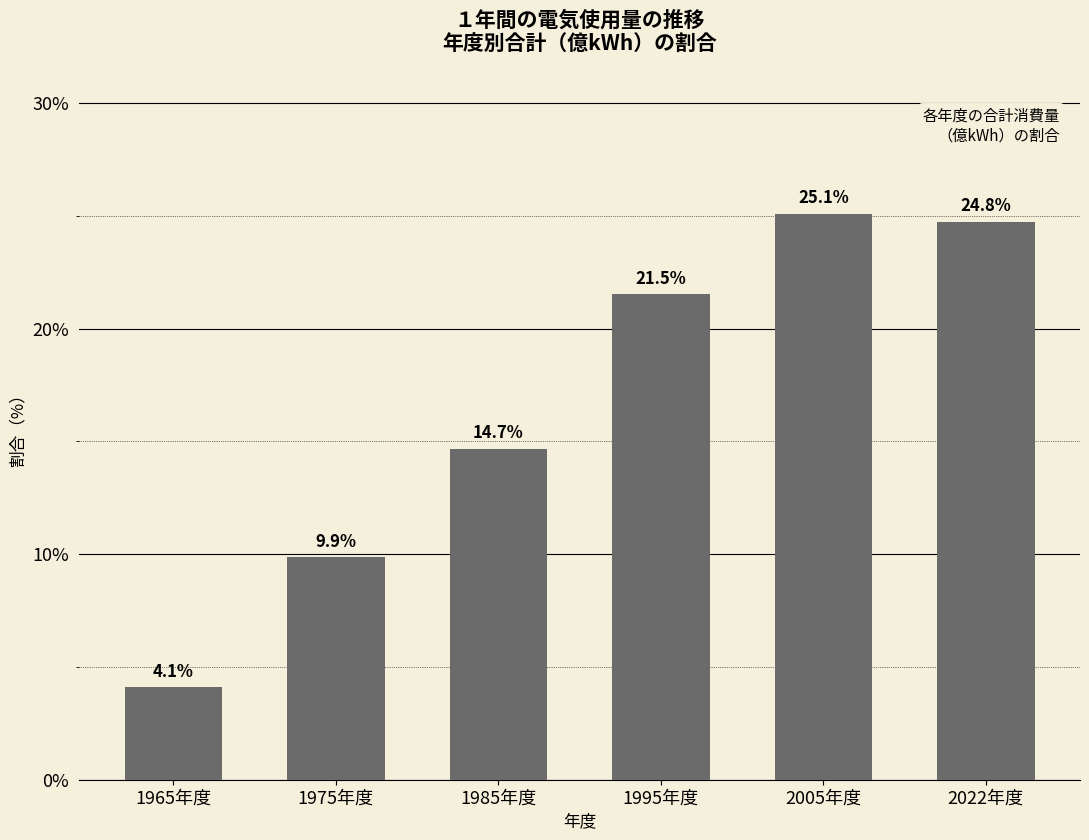

What is the difference between the maximum and minimum values?

21.0